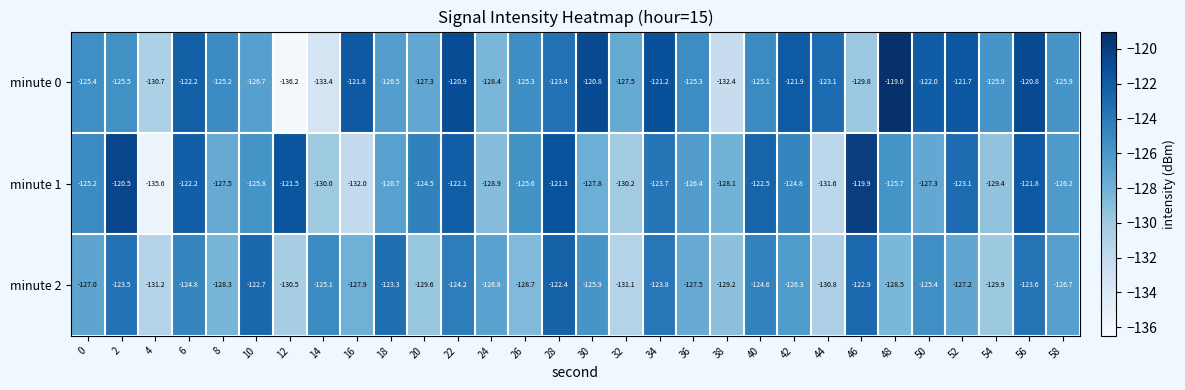

How many series are shown in this chart?

3